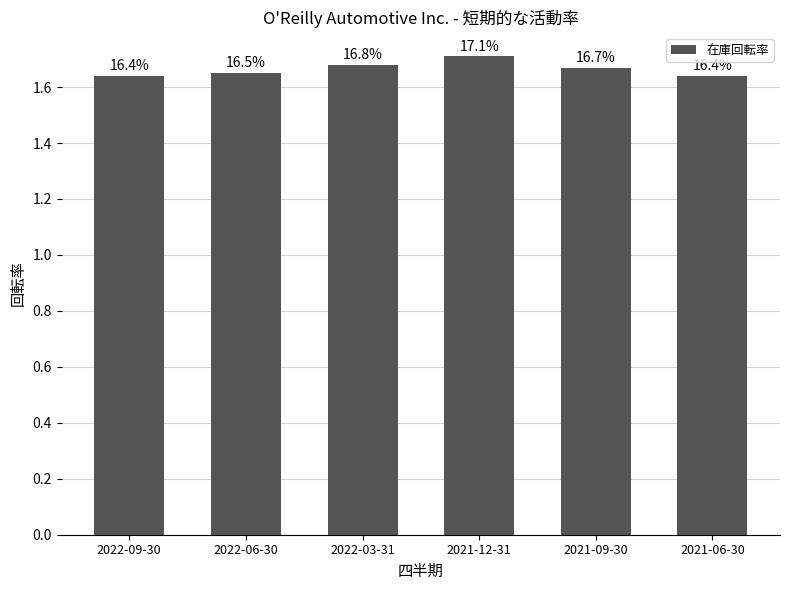

Reading right to left, list all the values displayed in this chart.

2021-06-30=1.6	2021-09-30=1.7	2021-12-31=1.7	2022-03-31=1.7	2022-06-30=1.6	2022-09-30=1.6